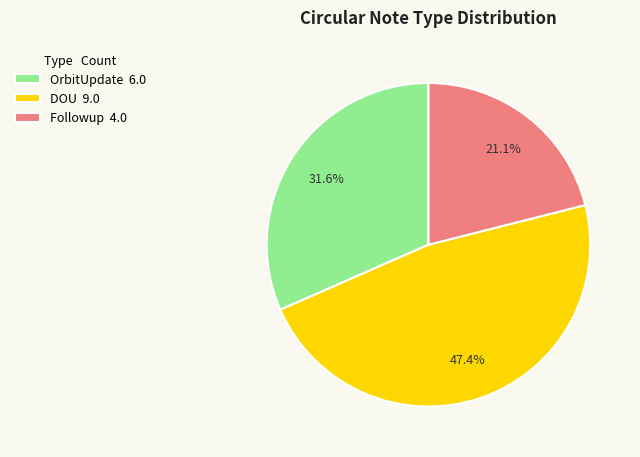

Which category has the smallest portion of the pie?

Followup 4.0